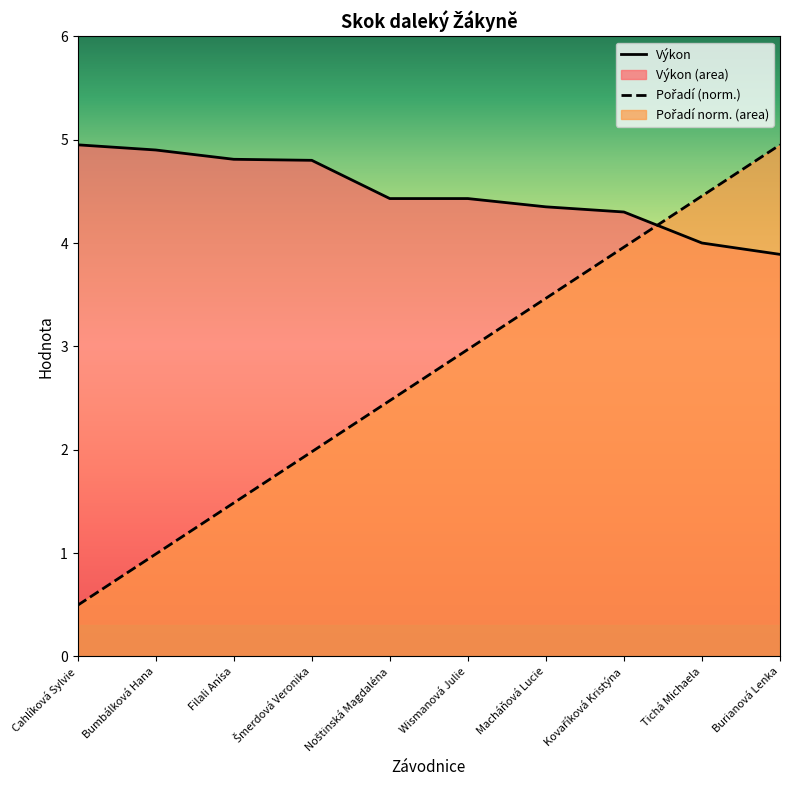

What is the label of the 9th point from the left?

Tichá Michaela